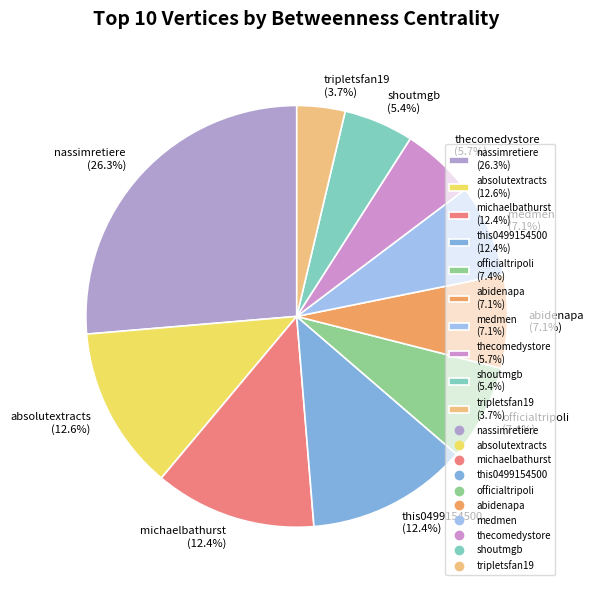

Is there any slice that represents more than half of the pie?

No